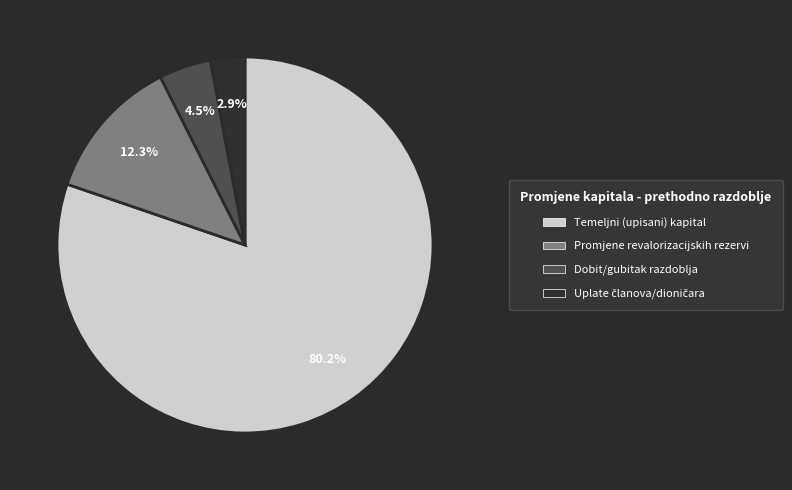

Does Temeljni (upisani) kapital account for over 50% of the chart?

Yes